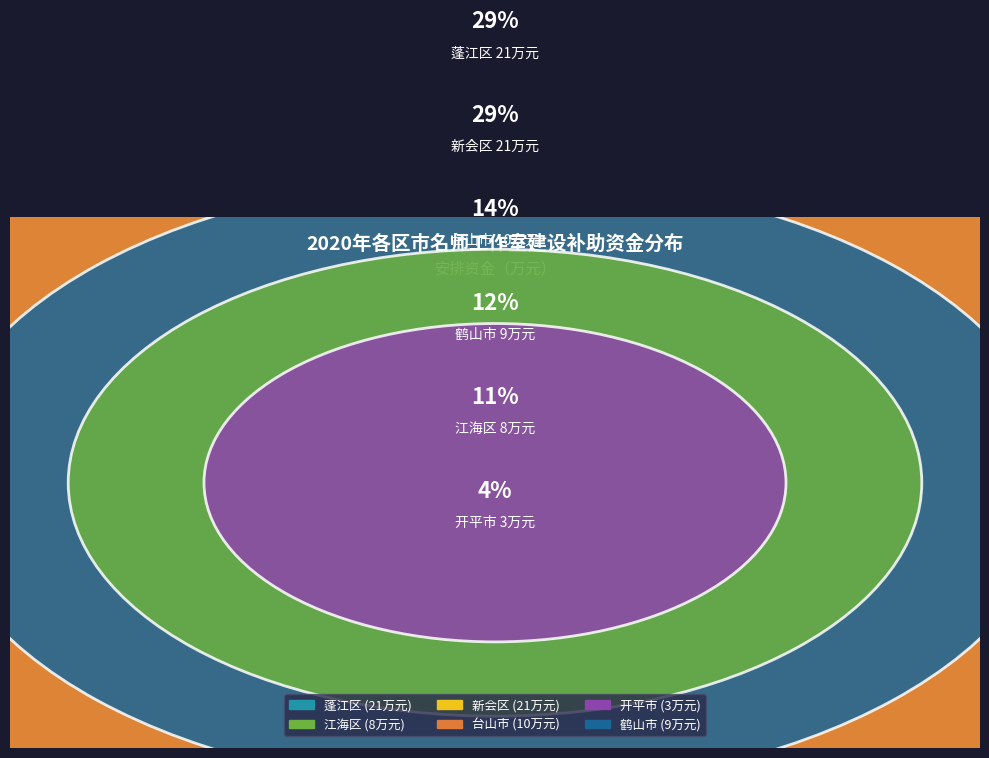

Combined, what portion of the pie is 新会区 and 台山市?

43.1%